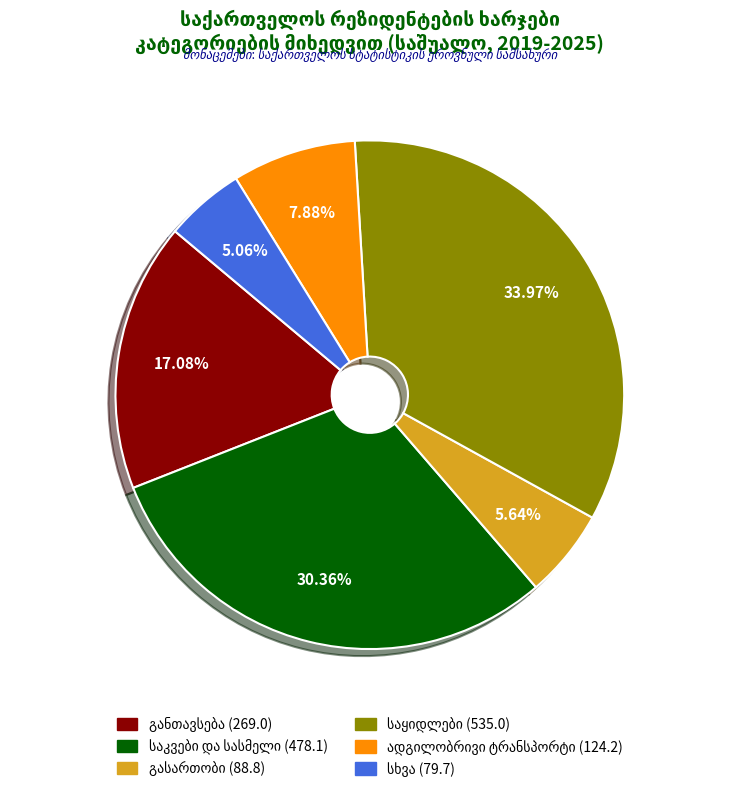

Is there a majority slice in this chart?

No